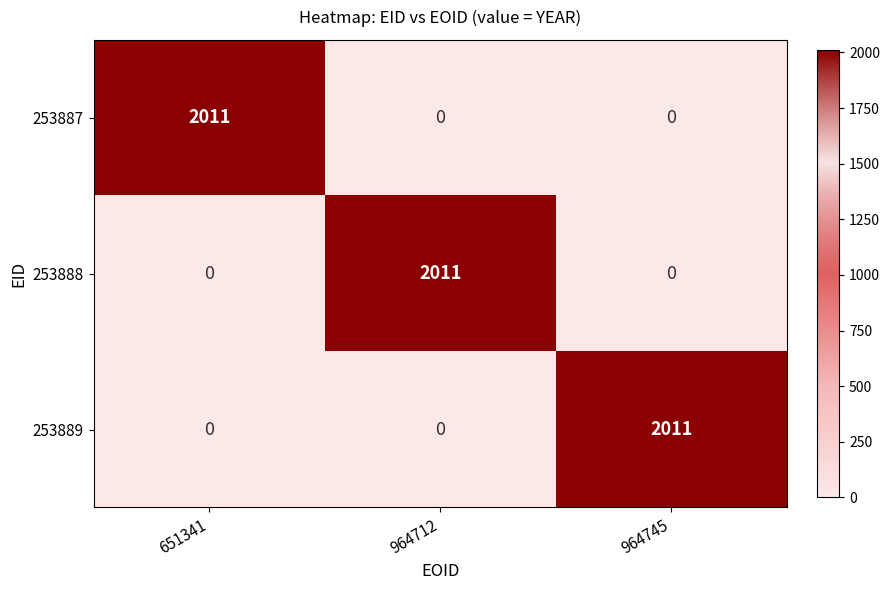

What is the maximum value shown in the chart?

2011